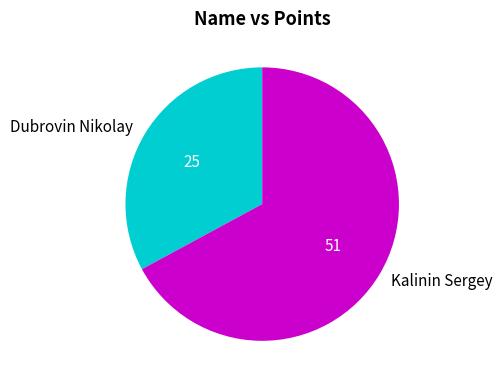

Rank the categories by value from lowest to highest.

Dubrovin Nikolay, Kalinin Sergey